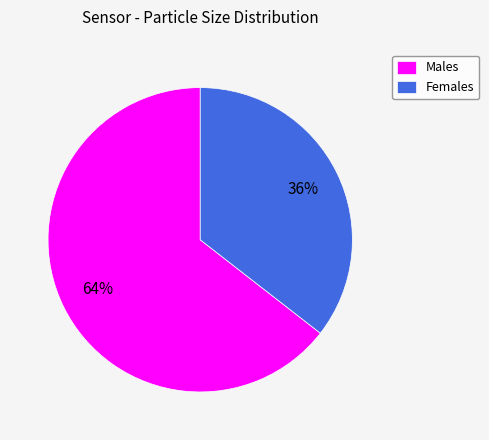

Is it true that Females is 45% of the pie?

False